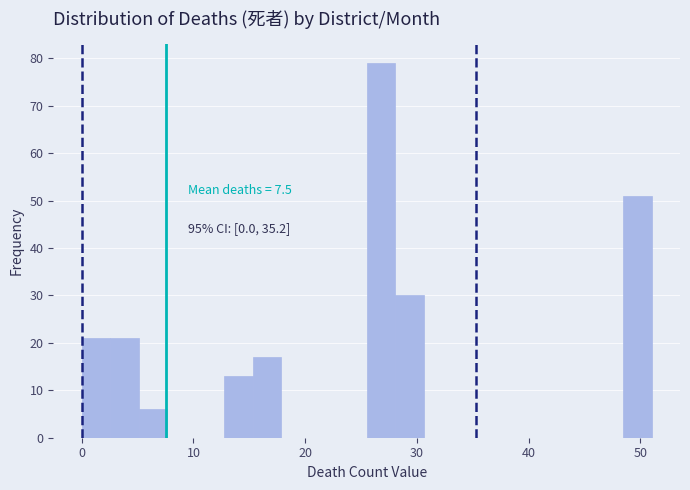

Read against the x-axis, roughly where is the centre of the tallest bar?

27